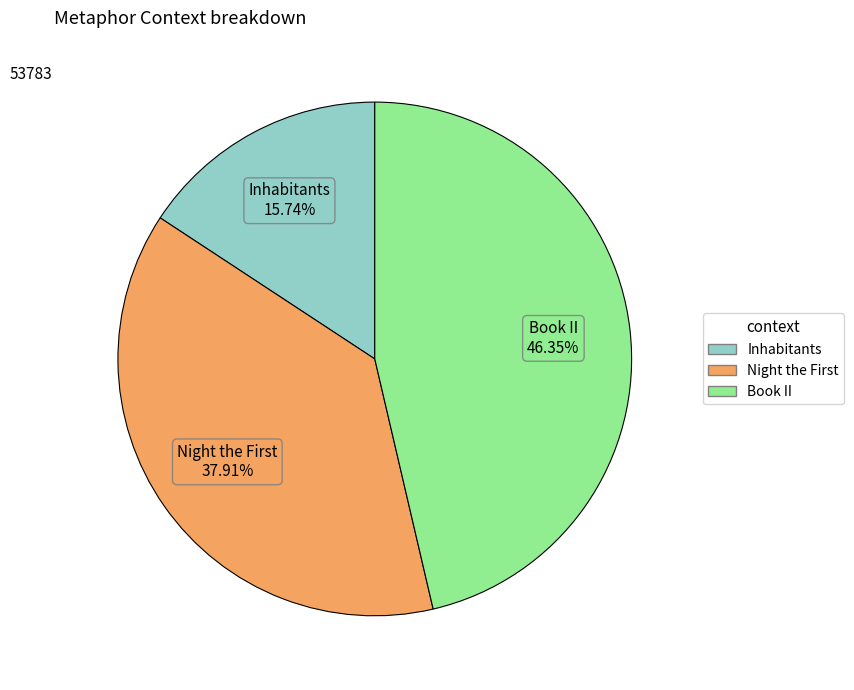

How many segments does this pie chart have?

3